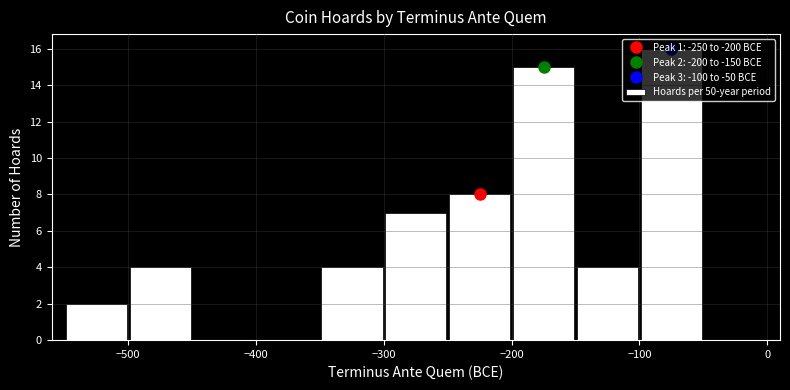

Over which range of the x-axis is the bar tallest?

-100 to -50